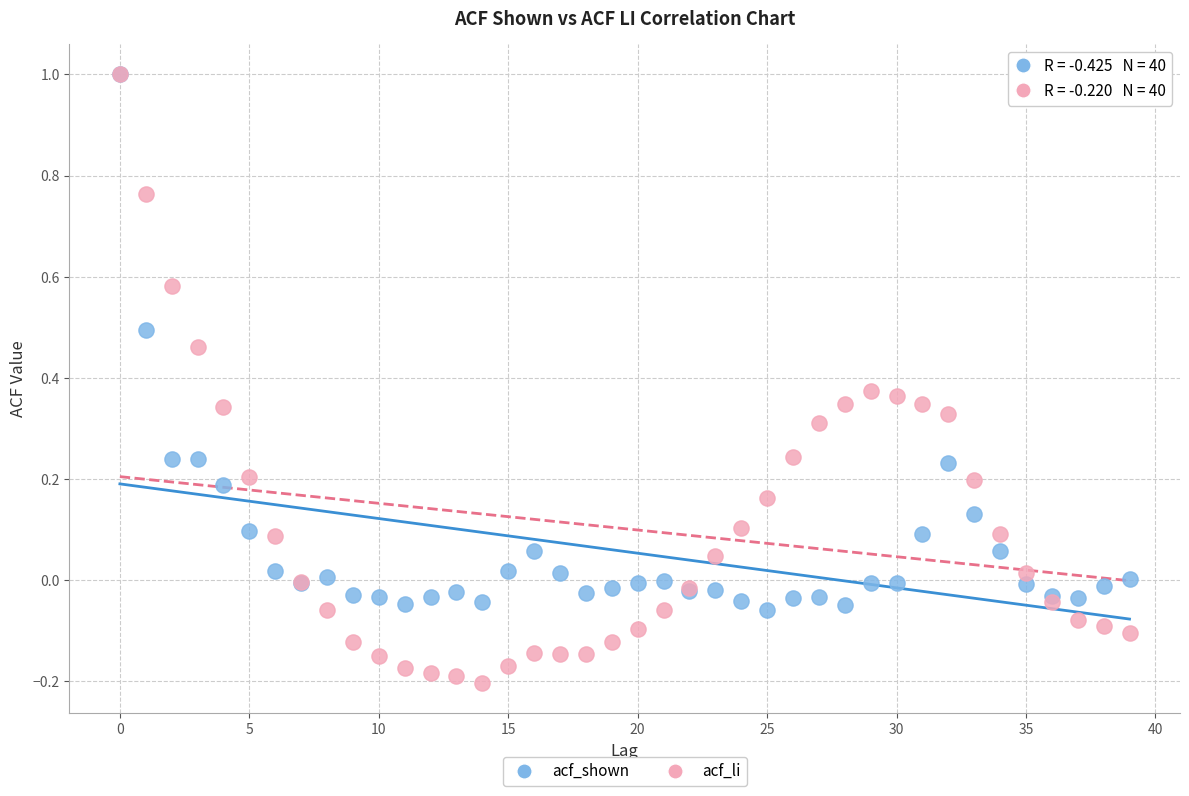

What are all the series names shown in the legend?

acf_shown, acf_li